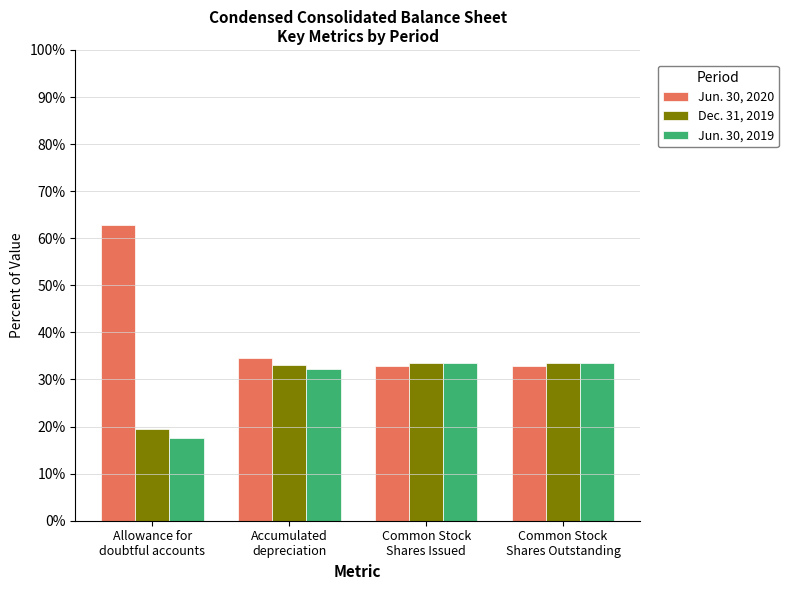

Rank the series at Common Stock
Shares Outstanding from lowest to highest value.

Jun. 30, 2020, Dec. 31, 2019, Jun. 30, 2019